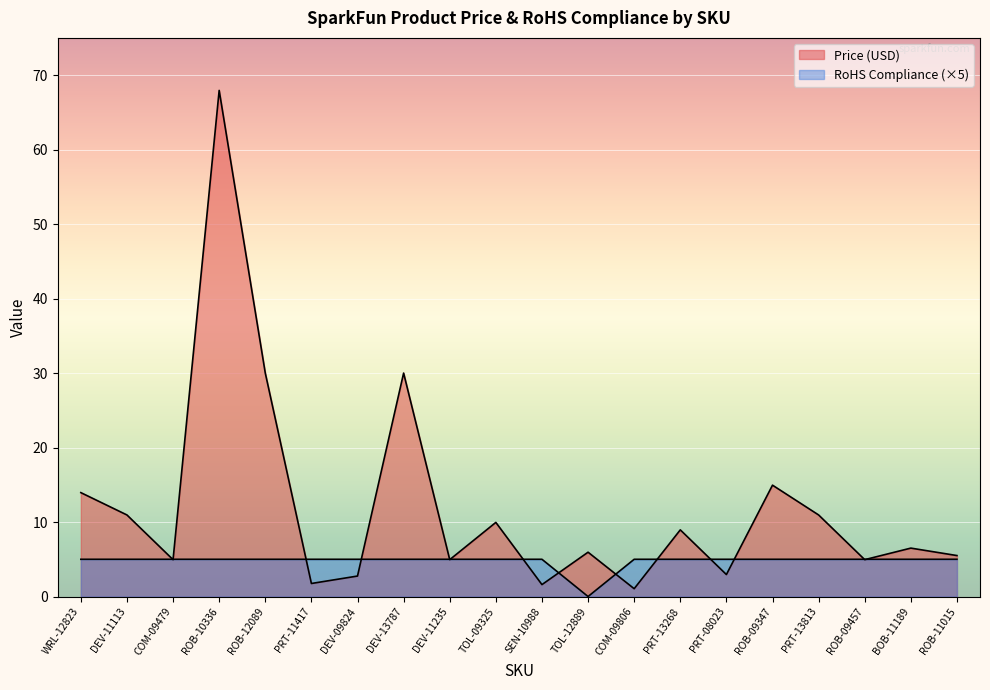

The RoHS Compliance series shows 5.0 at ROB-09457. True or false?

True